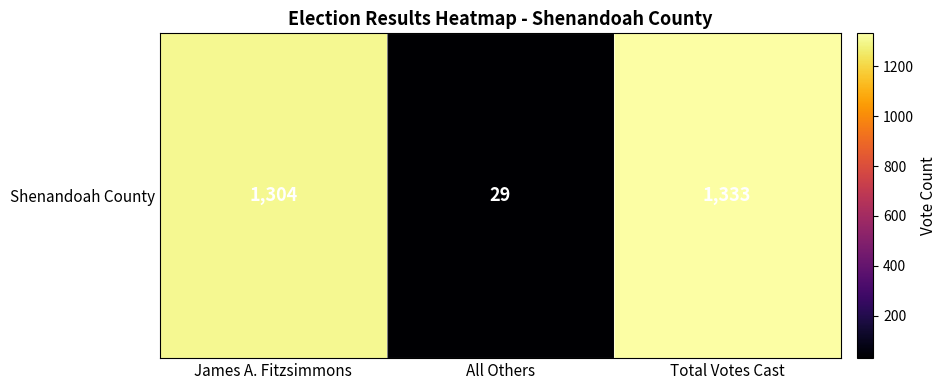

What is the approximate value at All Others, to the nearest 50?

50